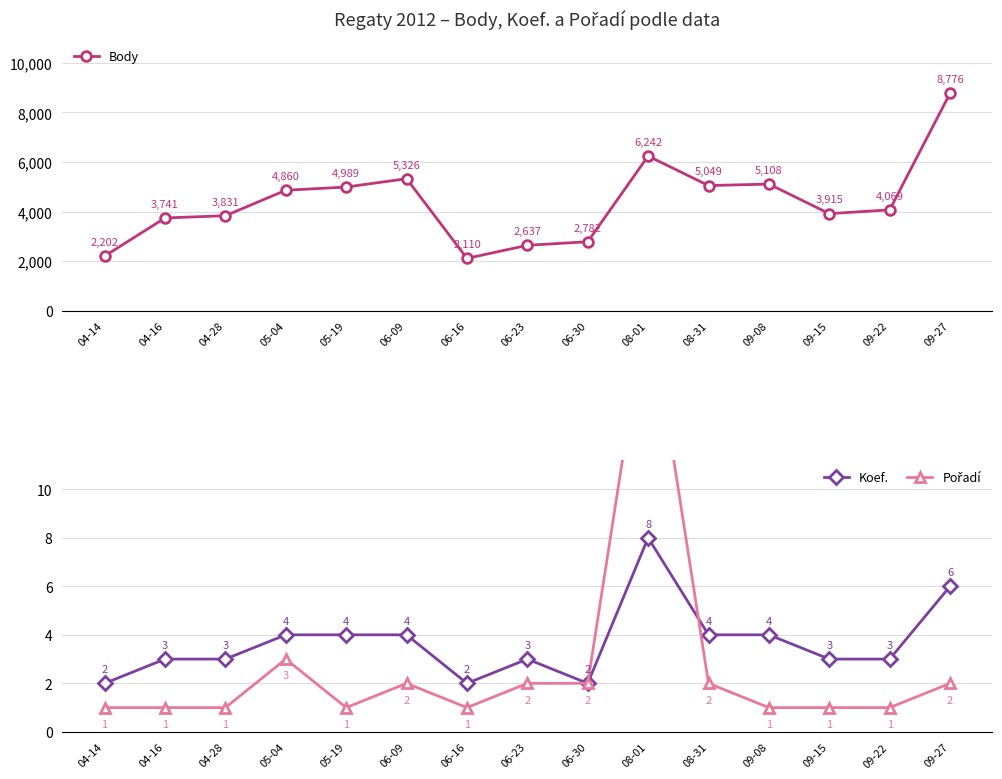

Where is the first local minimum for Body?

06-16